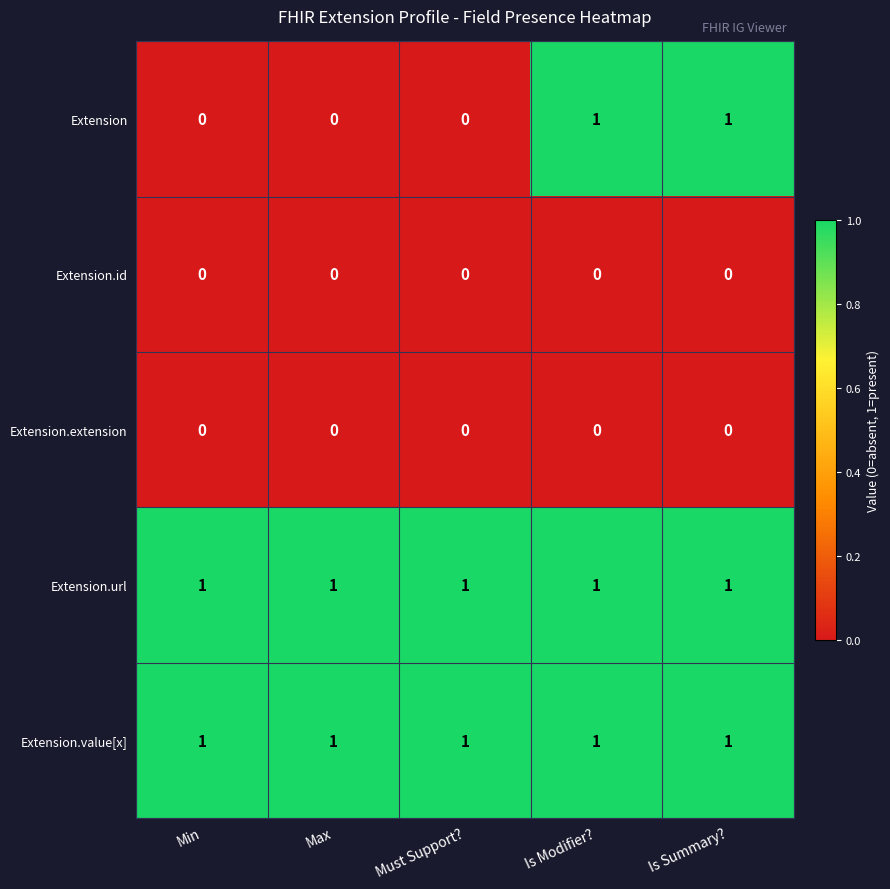

At how many categories does at least one series exceed 0?

5